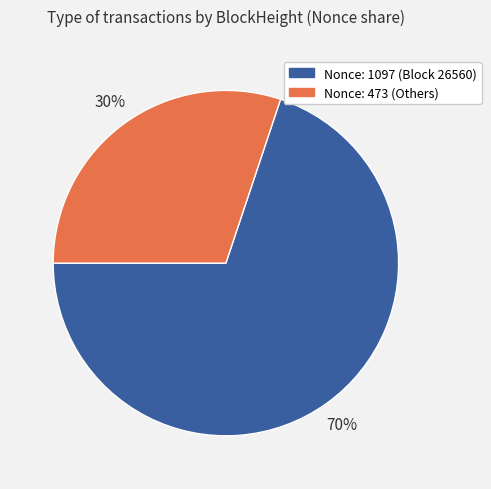

Which slice represents more than half of the pie?

Nonce: 1097 (Block 26560)